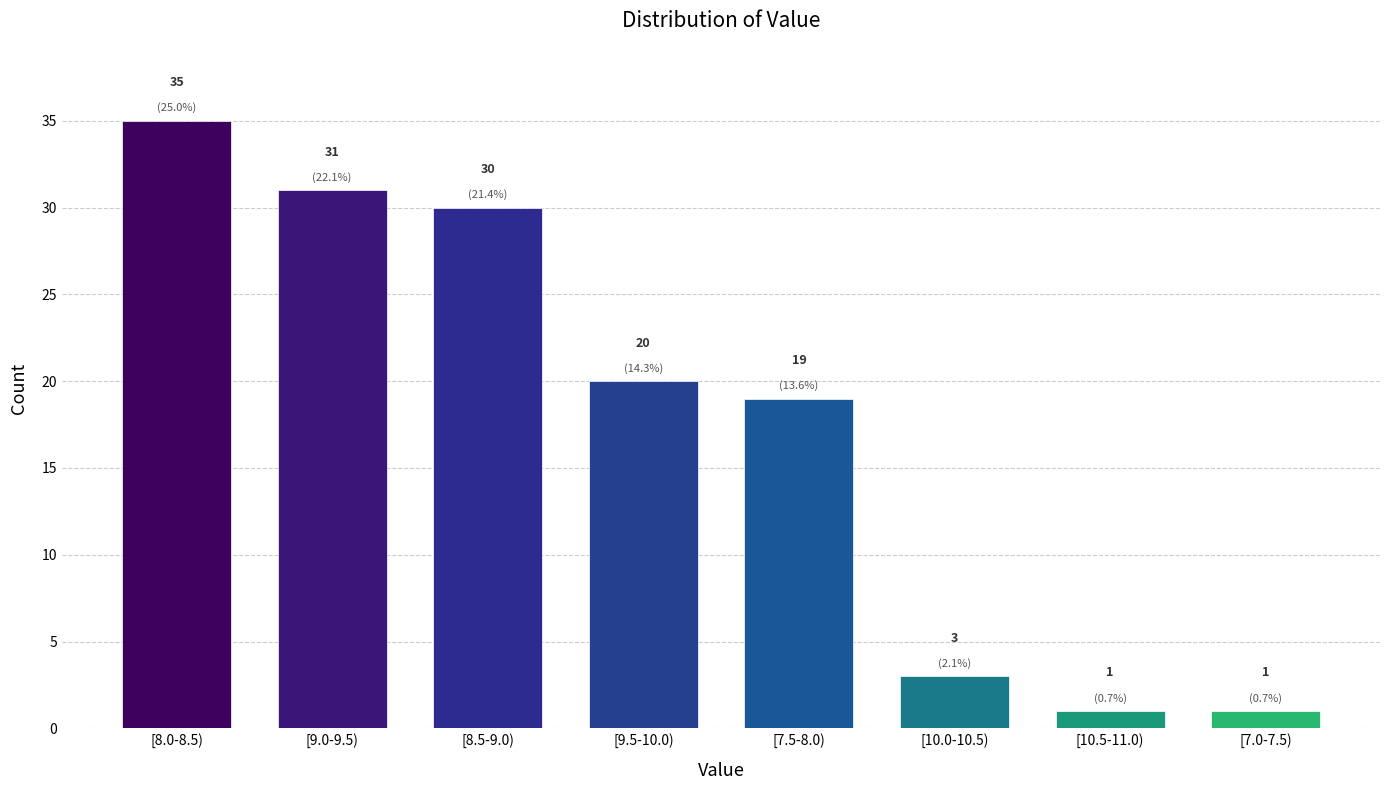

Reading left to right, extract all data points from this chart.

35	31	30	20	19	3	1	1